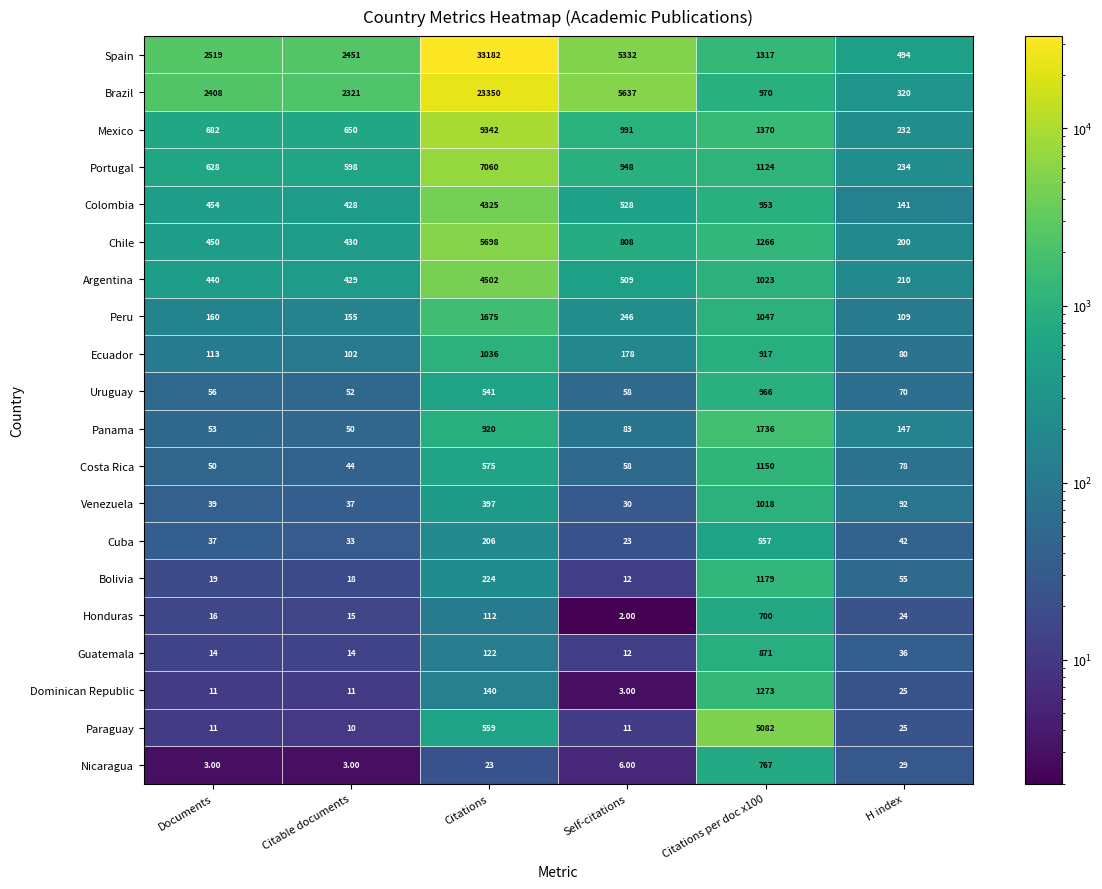

Rank the series by their maximum value, from highest to lowest.

Spain, Brazil, Mexico, Portugal, Chile, Paraguay, Argentina, Colombia, Panama, Peru, Dominican Republic, Bolivia, Costa Rica, Ecuador, Venezuela, Uruguay, Guatemala, Nicaragua, Honduras, Cuba